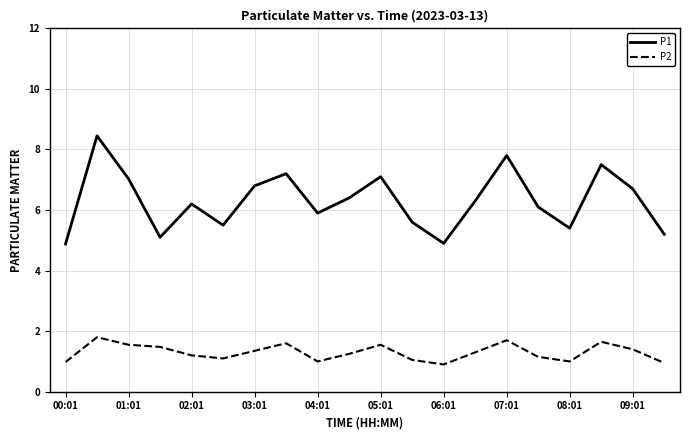

Rank the series by their average value, from lowest to highest.

P2, P1